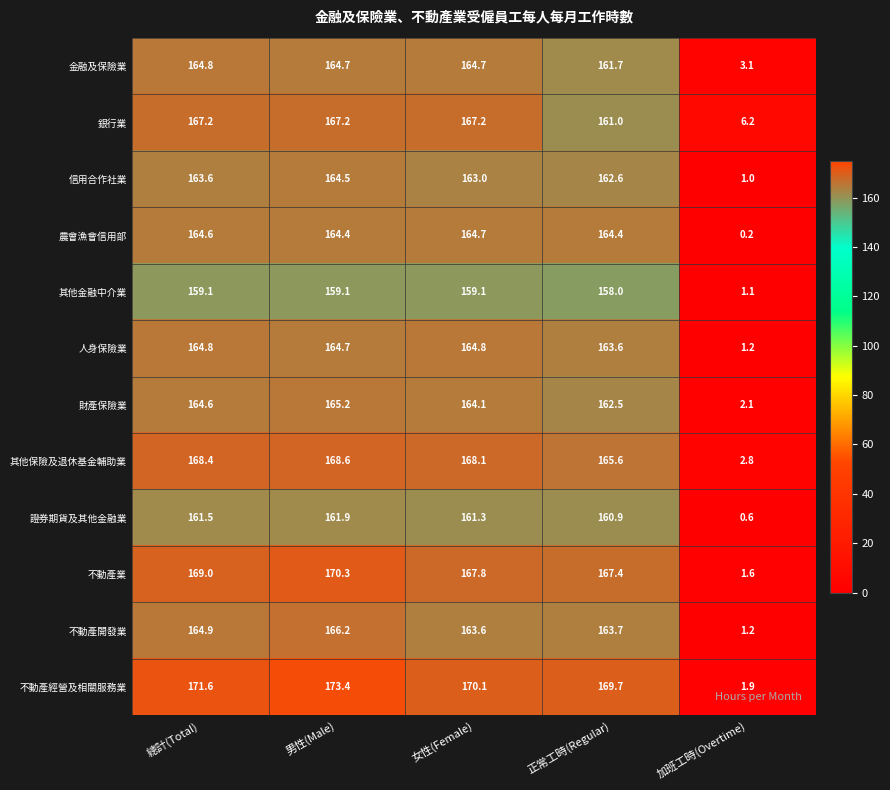

The value of 其他金融中介業 at 女性(Female) is 59.6. True or false?

False